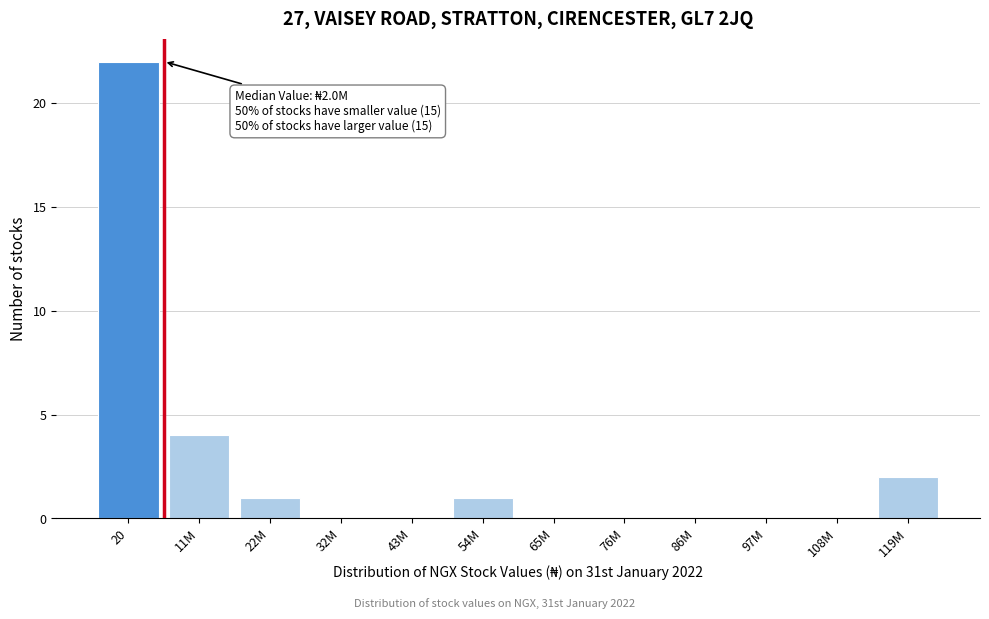

Reading right to left, transcribe all the data shown in this chart.

119M=2	108M=0	97M=0	86M=0	76M=0	65M=0	54M=1	43M=0	32M=0	22M=1	11M=4	20=22